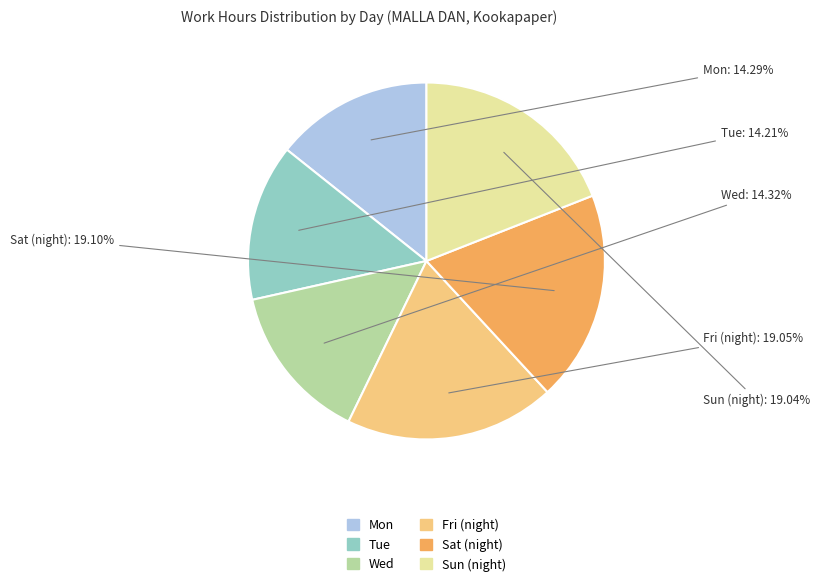

Do Fri (night) and Mon together represent more than half of the pie?

No